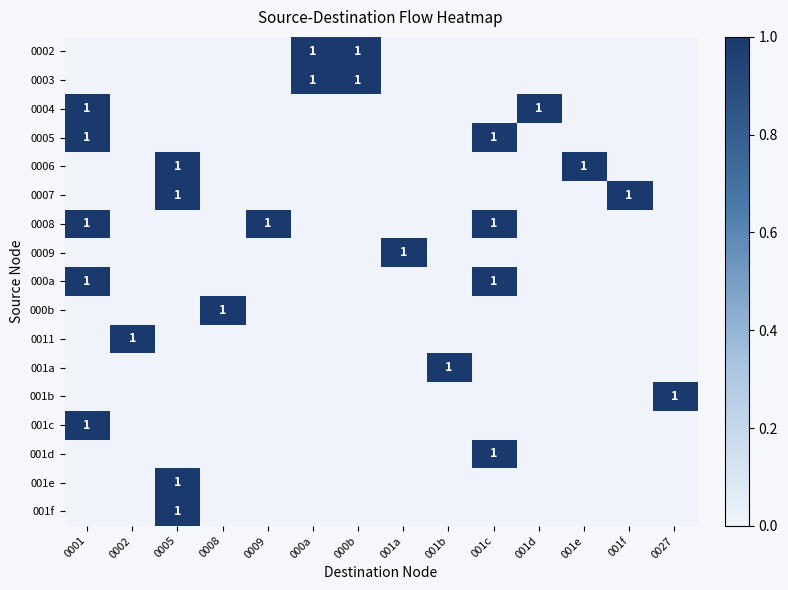

Which label corresponds to the largest value in the chart?

000a